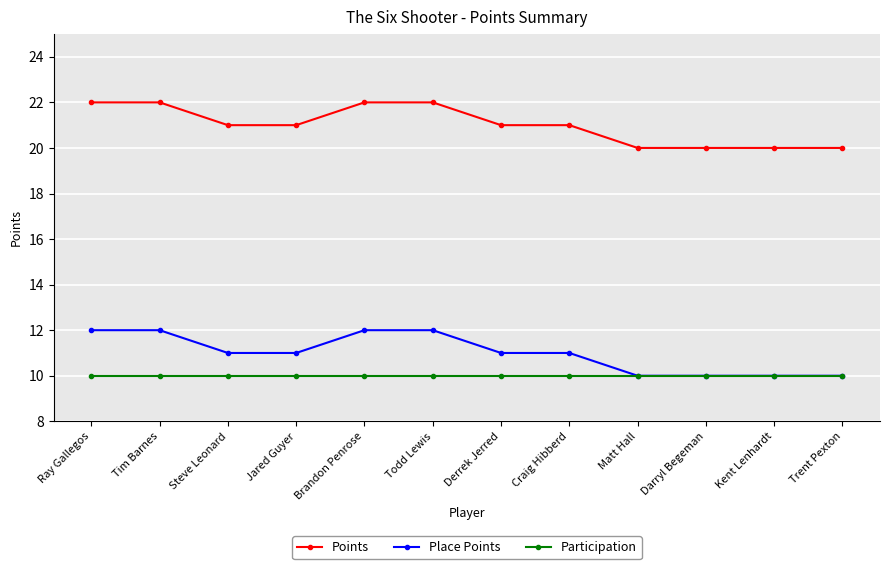

Reading left to right, transcribe all the data shown in this chart.

Points: 22	22	21	21	22	22	21	21	20	20	20	20
Place Points: 12	12	11	11	12	12	11	11	10	10	10	10
Participation: 10	10	10	10	10	10	10	10	10	10	10	10